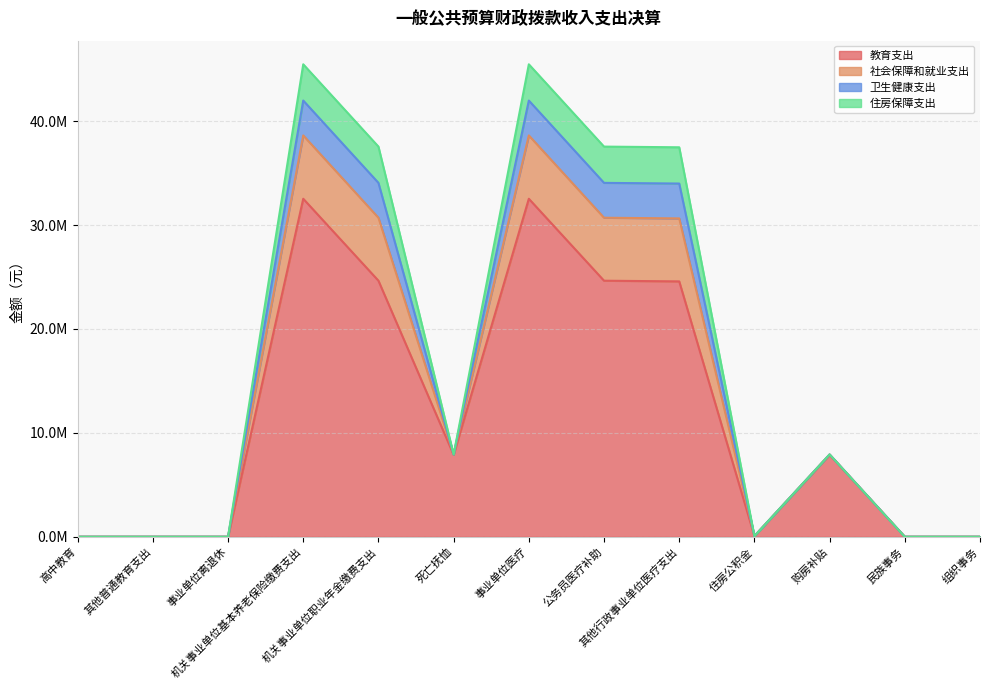

At which category does 社会保障和就业支出 reach its first local valley?

死亡抚恤